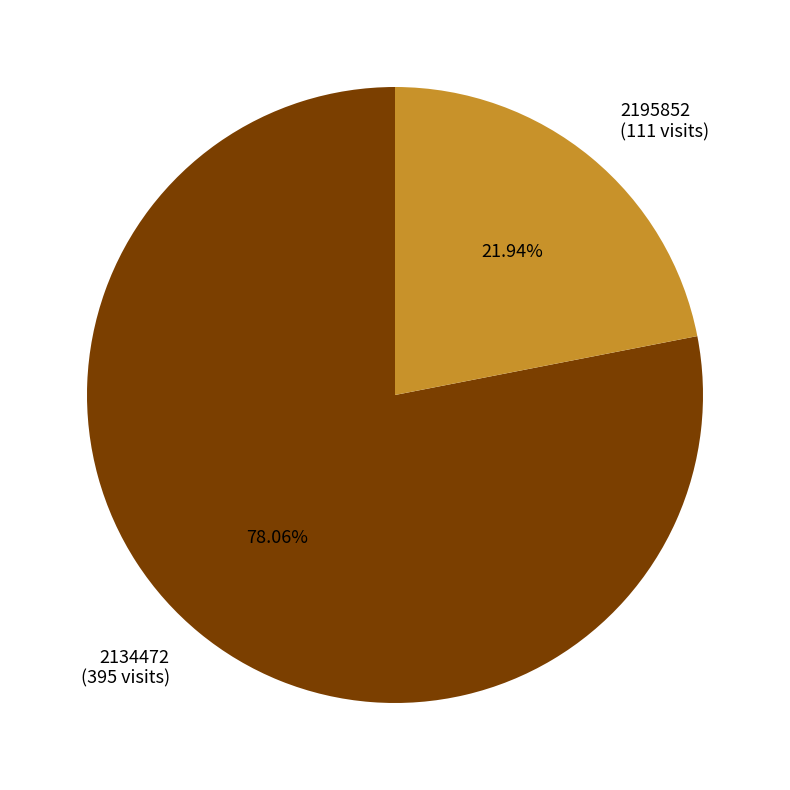

Does 2195852 represent more than half of the total?

No